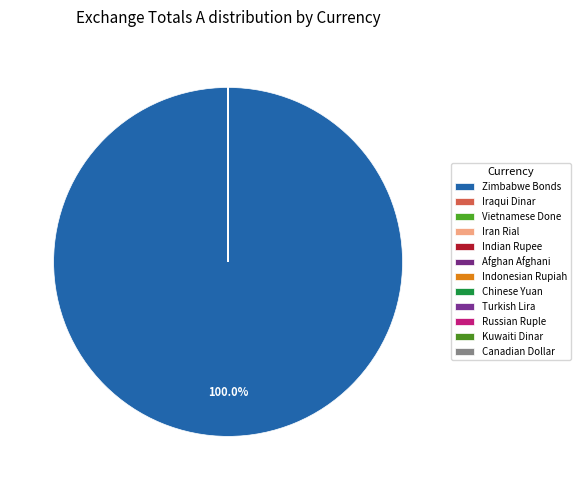

Is it true that Chinese Yuan is 0% of the pie?

True